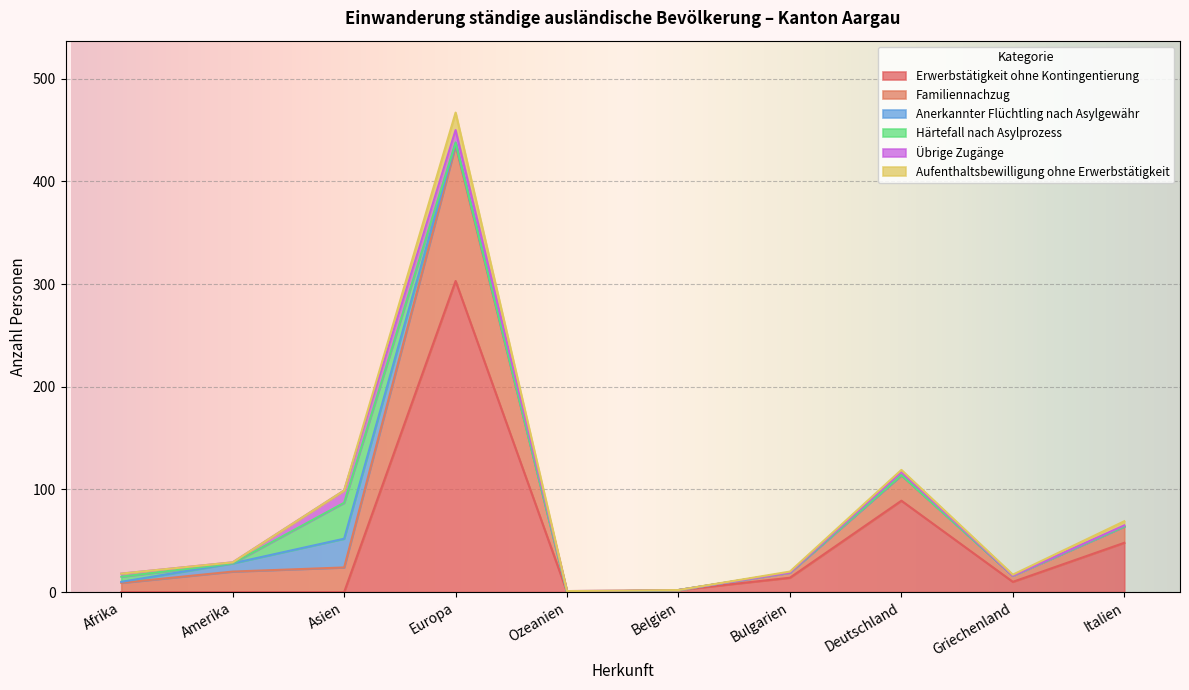

How many positive values does the Aufenthaltsbewilligung ohne Erwerbstätigkeit series have?

9